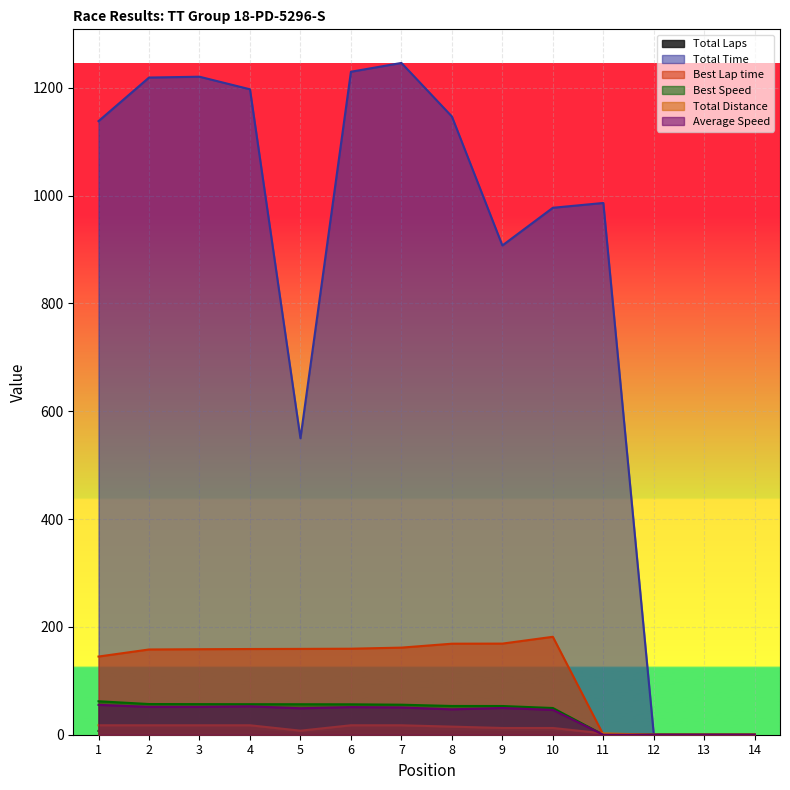

Which series has the largest range (max minus min)?

Total Time